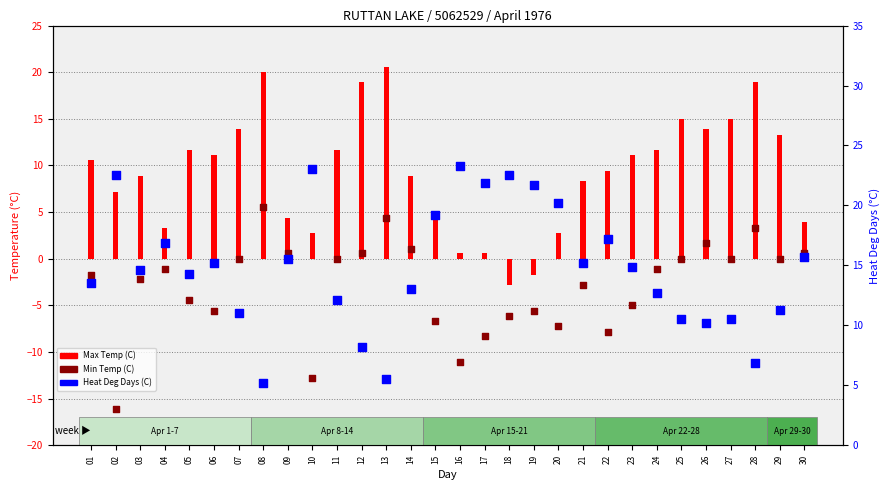

What is the total value across all series at 03?

21.3